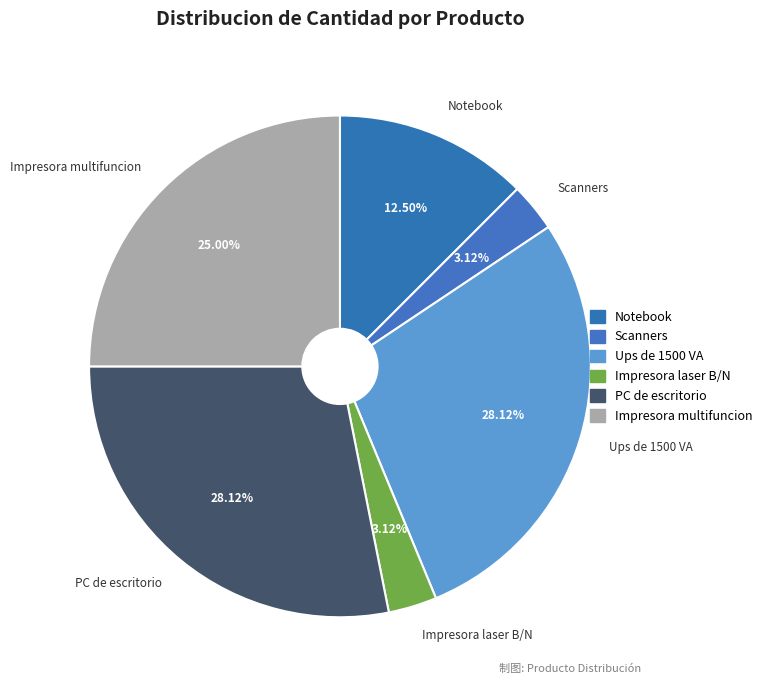

To the nearest percent, what is the difference between the largest and smallest slice percentages?

25%